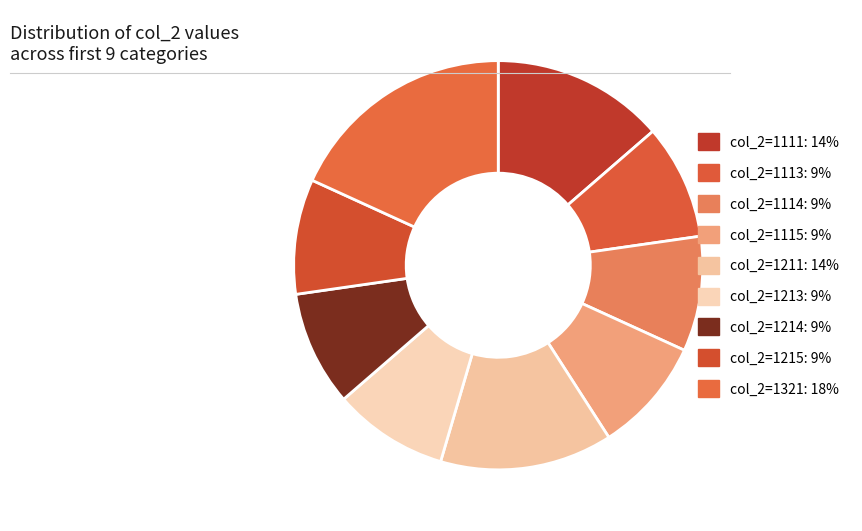

How many segments does this pie chart have?

9